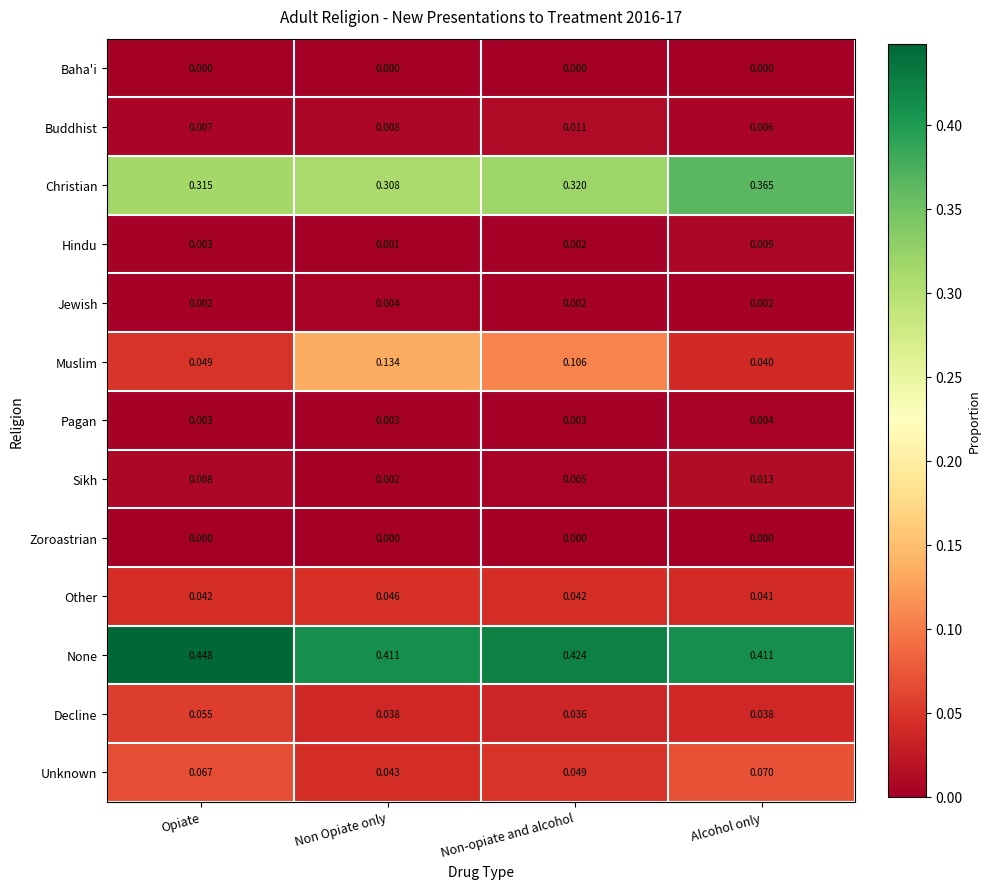

At which category is the sum across all series the highest?

Non-opiate and alcohol